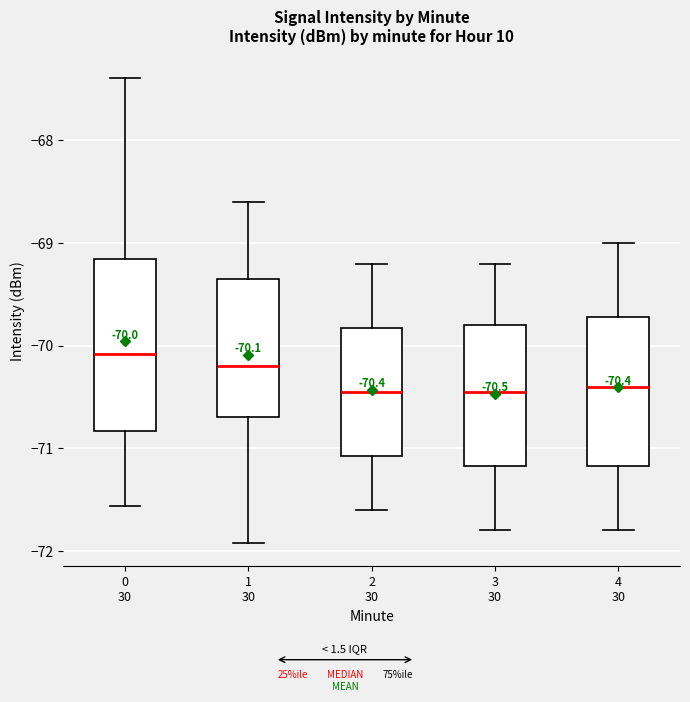

Comparing the boxes themselves (not the whiskers), which one is the tallest?

0 30